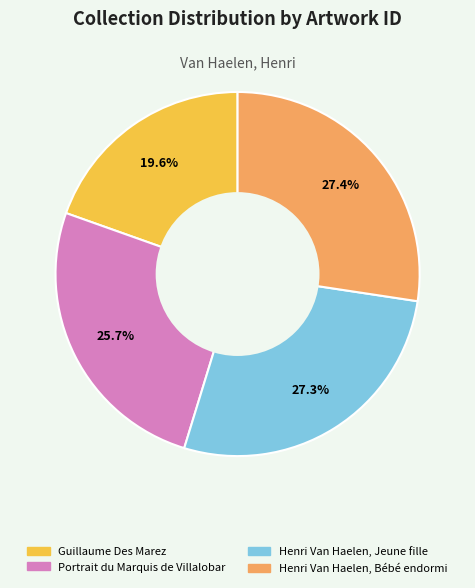

Rank the categories by value from highest to lowest.

Henri Van Haelen, Bébé endormi, Henri Van Haelen, Jeune fille, Portrait du Marquis de Villalobar, Guillaume Des Marez